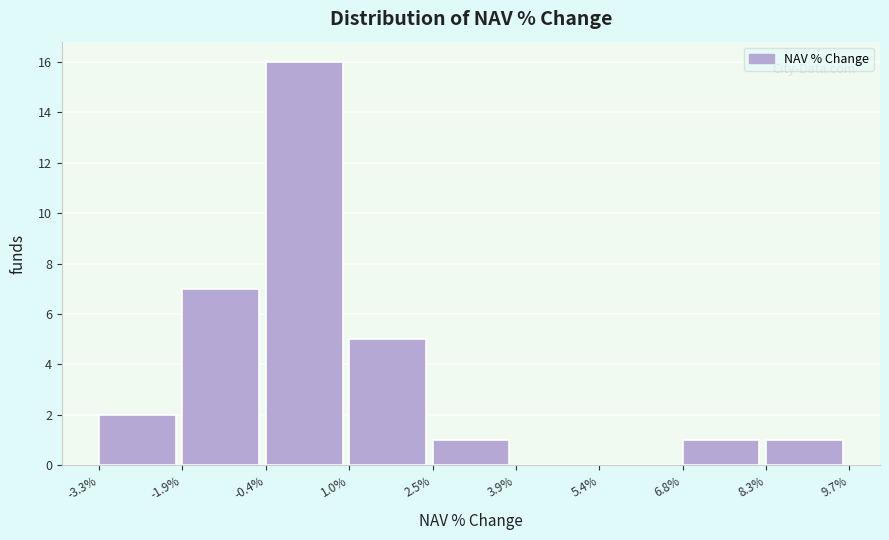

Reading left to right, what are all the values shown in this chart?

-3.3%=2	-1.9%=7	-0.4%=16	1.0%=5	2.5%=1	3.9%=0	5.4%=0	6.8%=1	8.3%=1